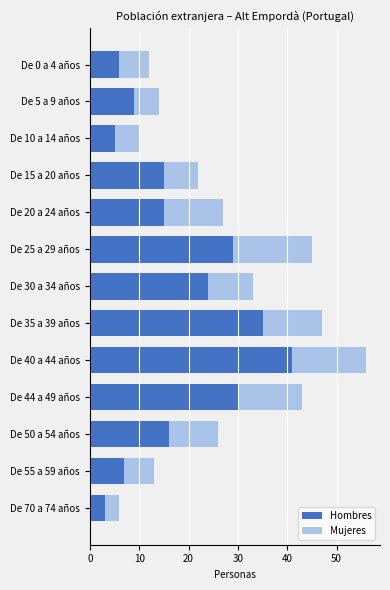

Is it true that Hombres equals 35 at De 35 a 39 años?

True